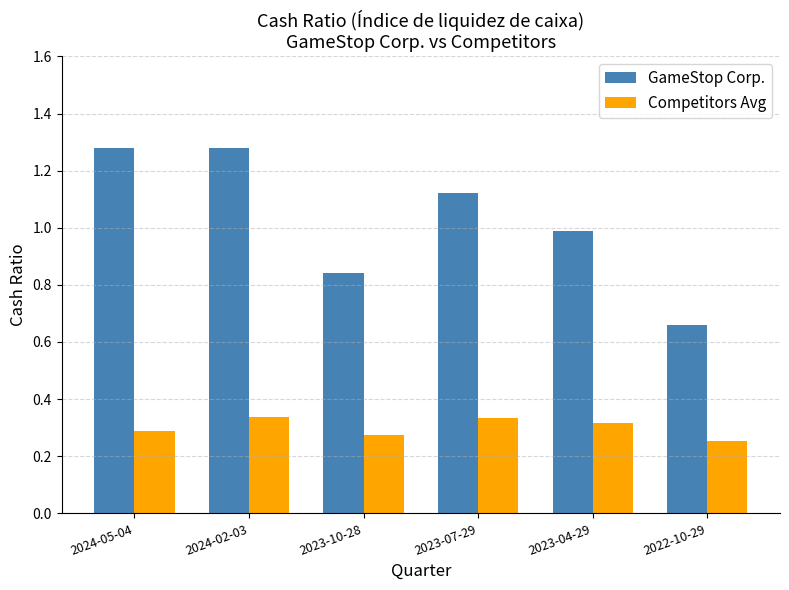

List the series in order of their overall mean, highest first.

GameStop Corp., Competitors Avg